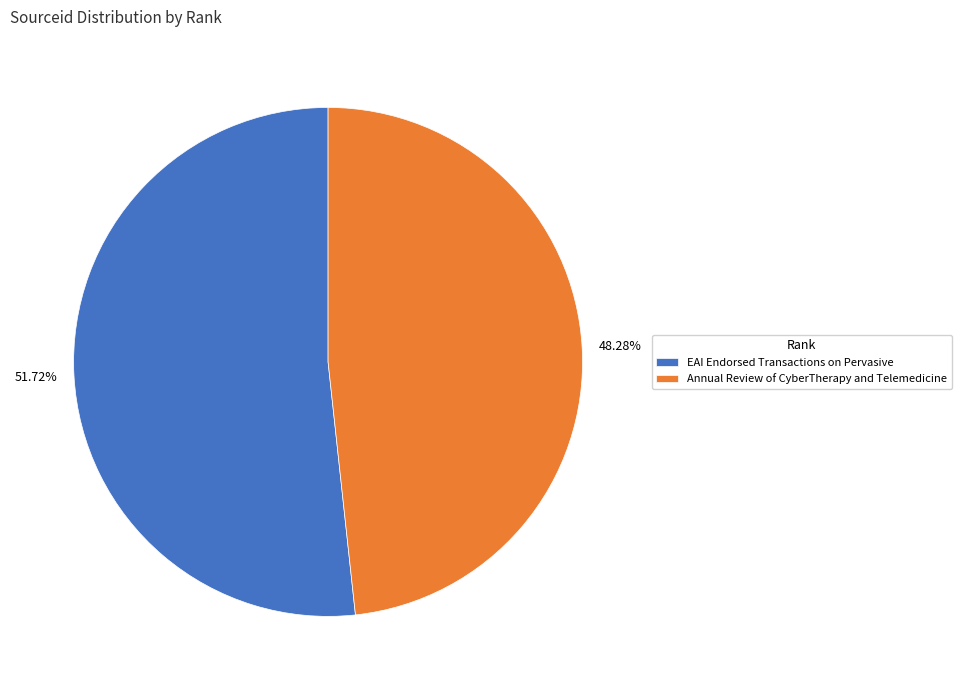

Combined, what portion of the pie is Annual Review of CyberTherapy and Telemedicine and EAI Endorsed Transactions on Pervasive?

100.0%